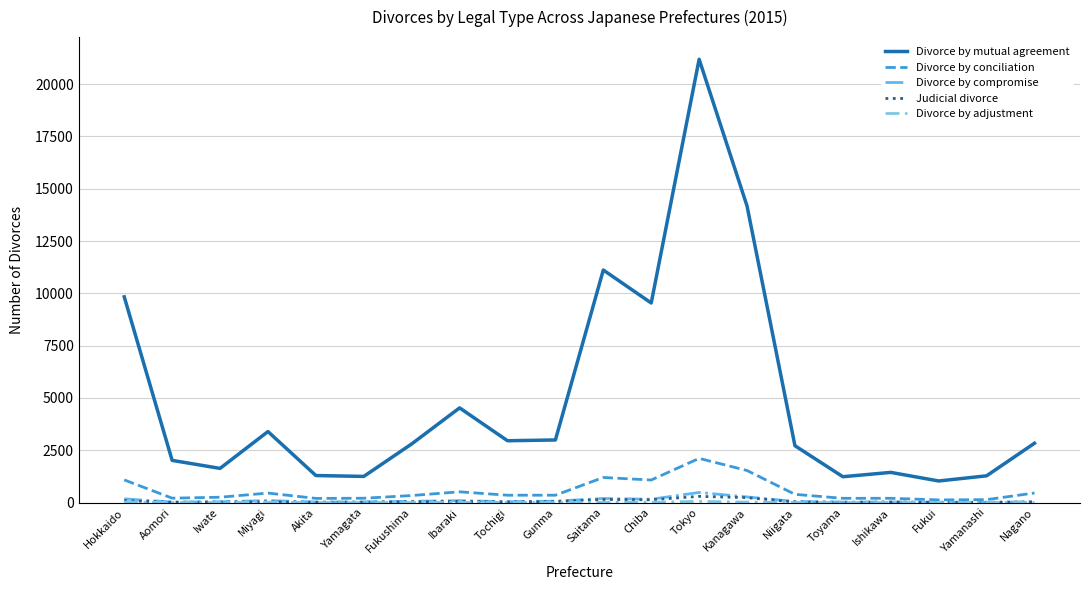

Which series has the widest spread of values?

Divorce by mutual agreement